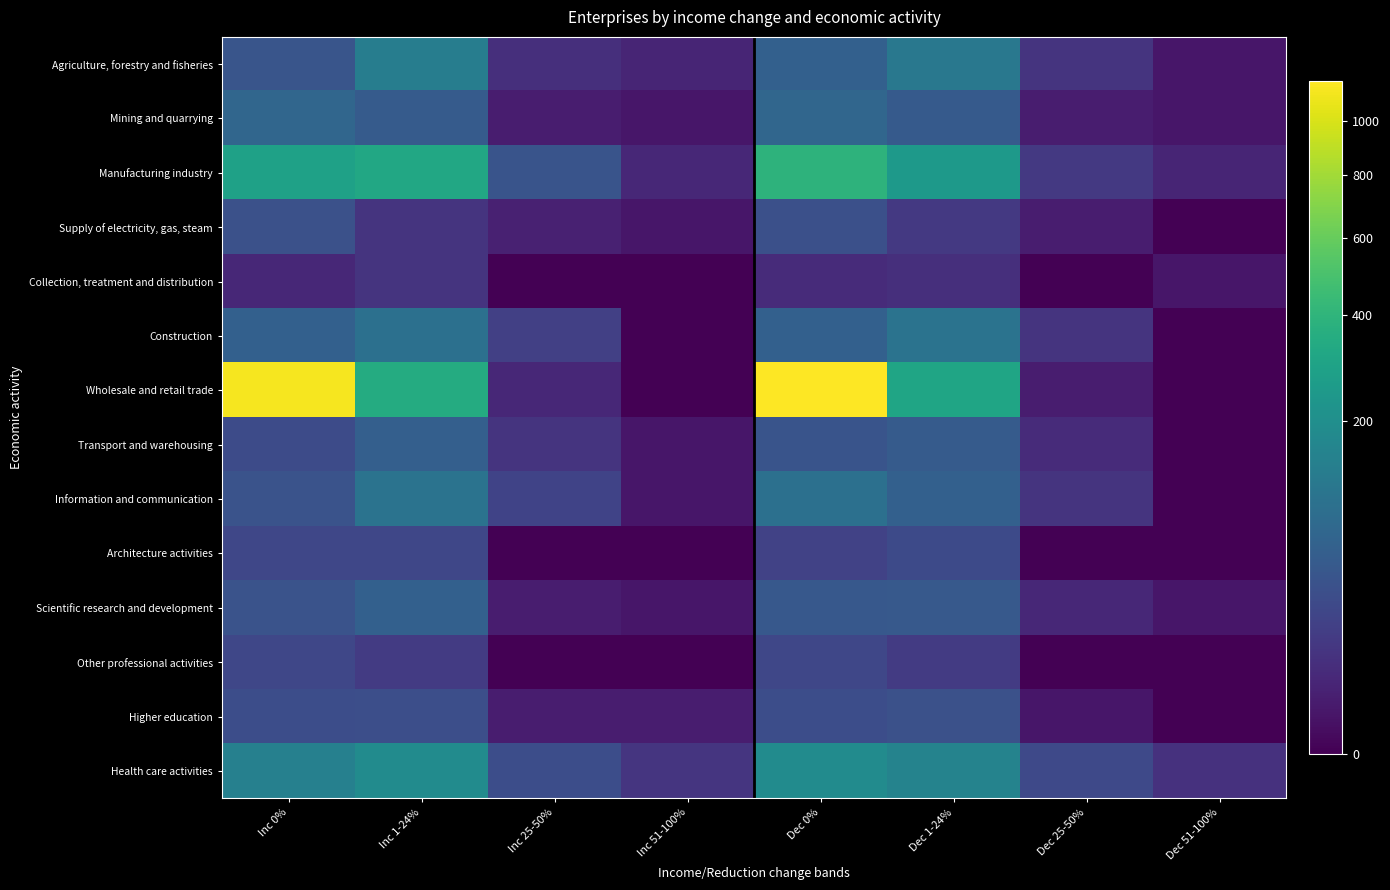

Which category has the lowest value across all series?

Dec 51-100%